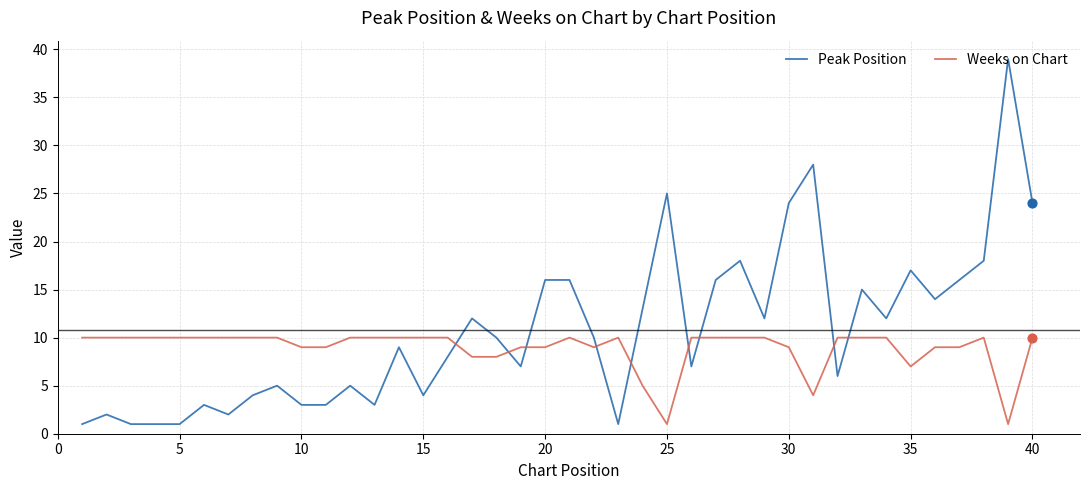

Which series has the largest total across all categories?

Peak Position